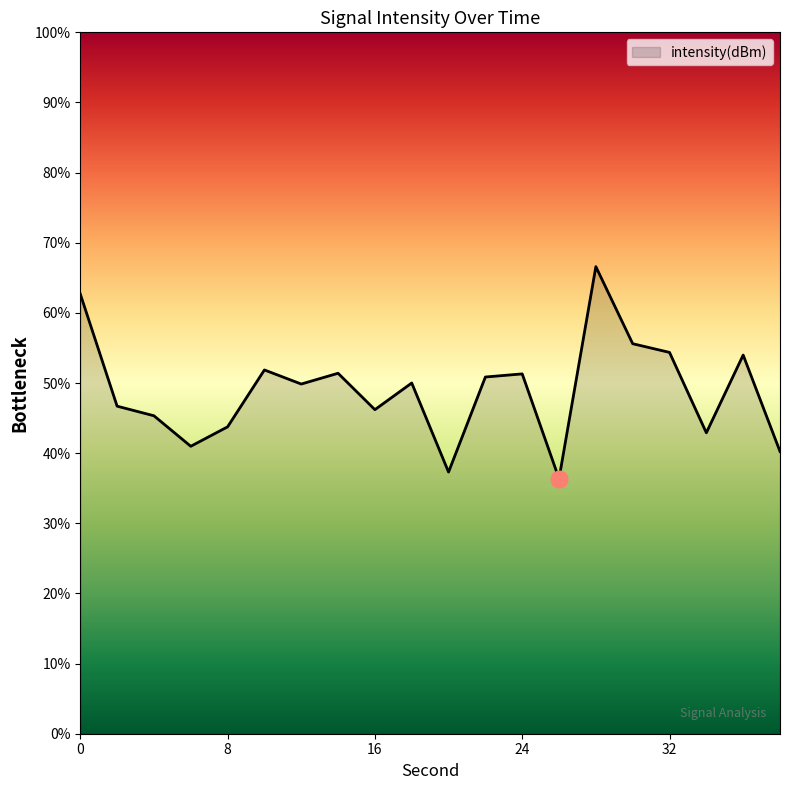

What is the smallest value displayed?

36.4